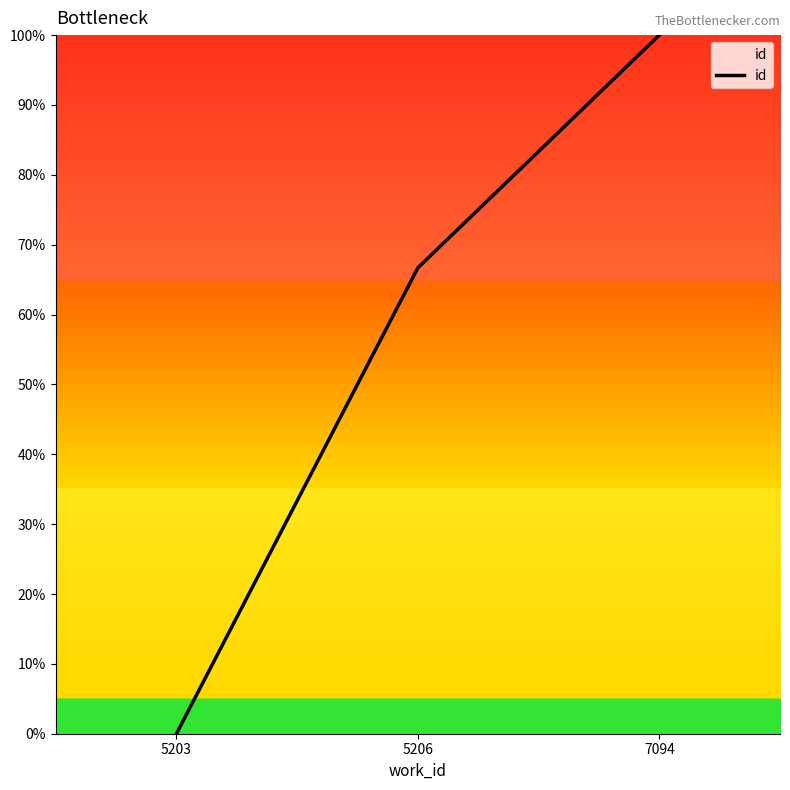

What is the difference between the maximum and minimum values?

100.0